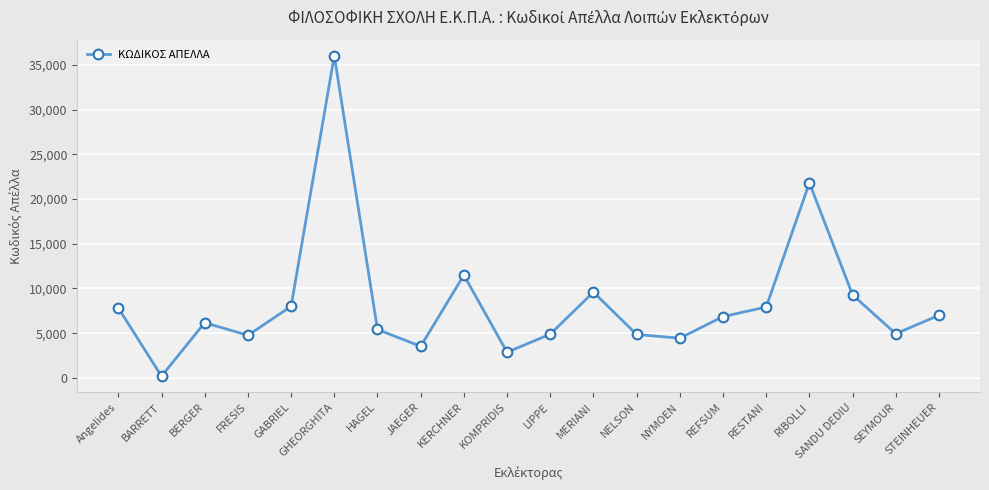

What is the difference between the maximum and minimum values?

35835